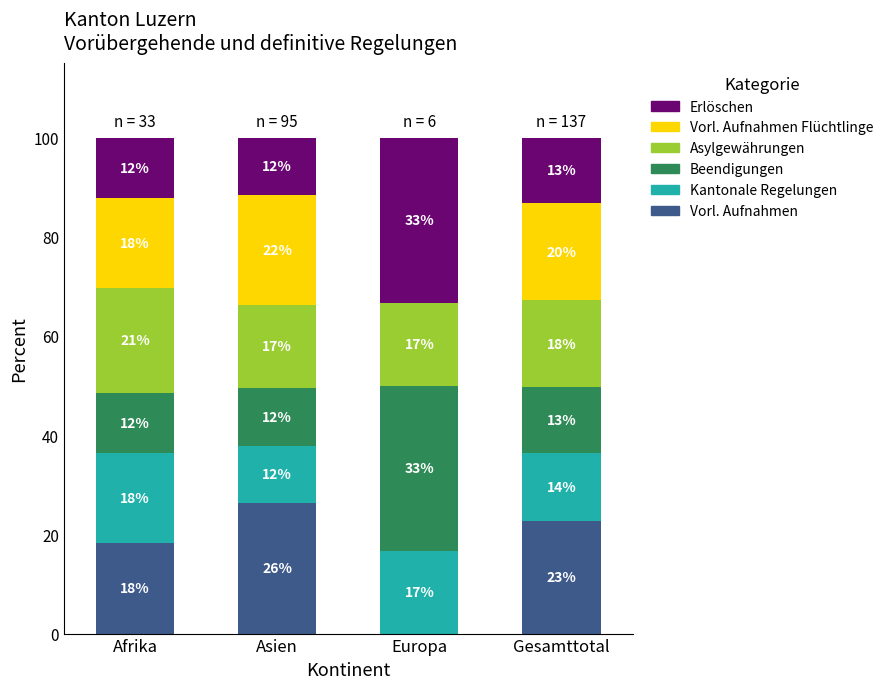

What are all the series names shown in the legend?

Erlöschen, Vorl. Aufnahmen Flüchtlinge, Asylgewährungen, Beendigungen, Kantonale Regelungen, Vorl. Aufnahmen